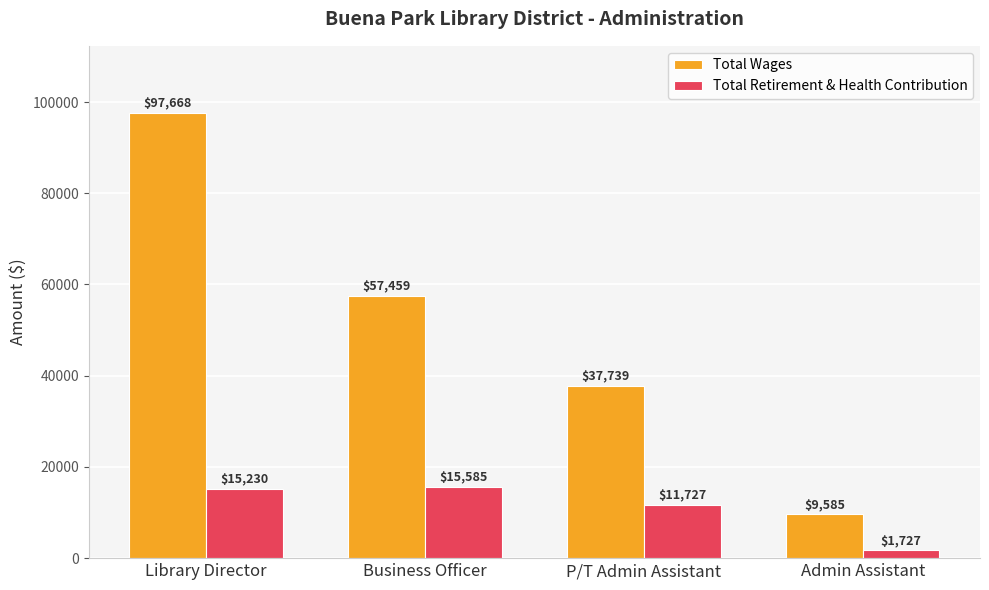

What is the minimum value for Total Wages?

9585